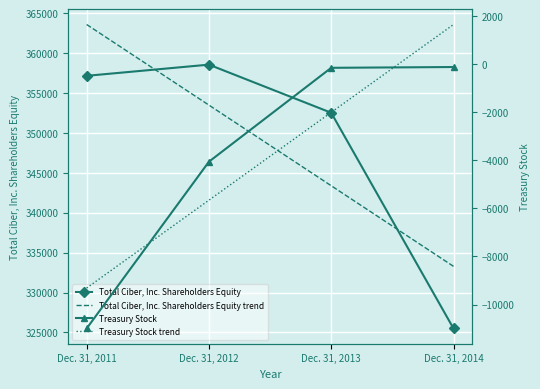

Is the value of Total Ciber, Inc. Shareholders Equity trend at Dec. 31, 2011 greater than the value of Total Ciber, Inc. Shareholders Equity at Dec. 31, 2012?

Yes